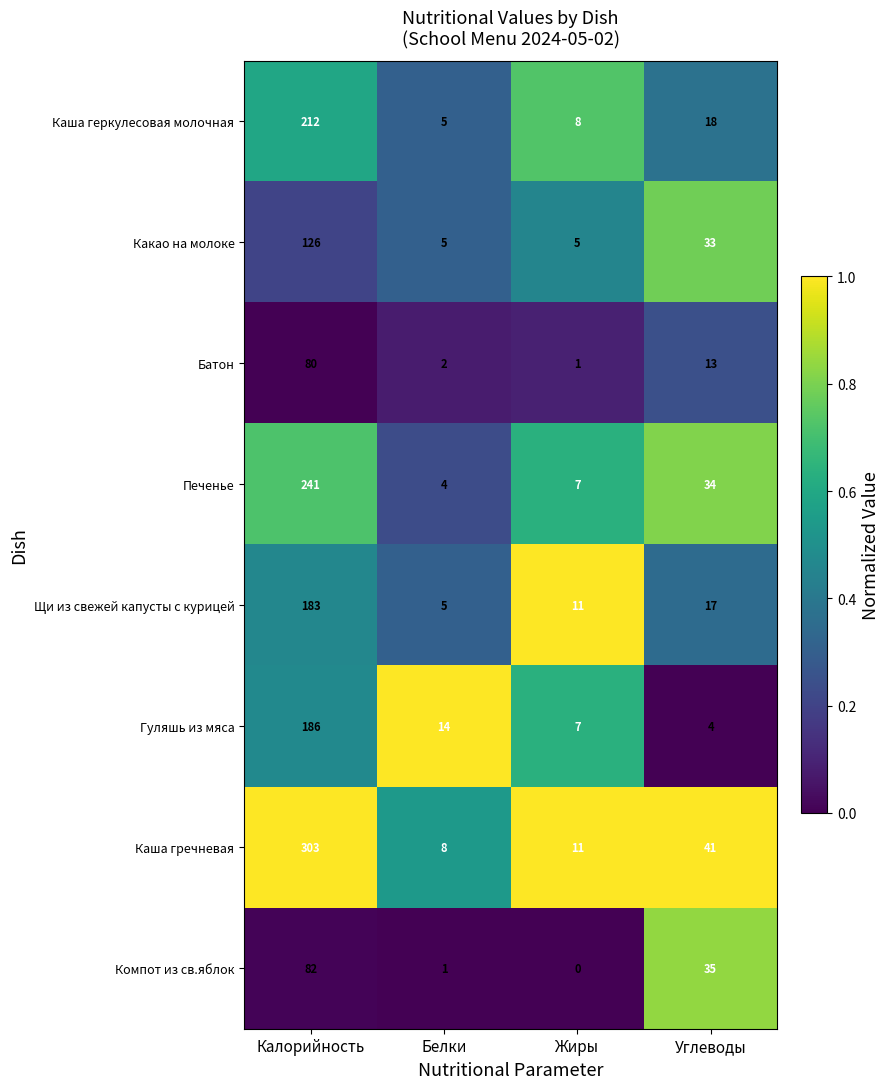

Which series changed the most between Белки and Углеводы?

Компот из св.яблок